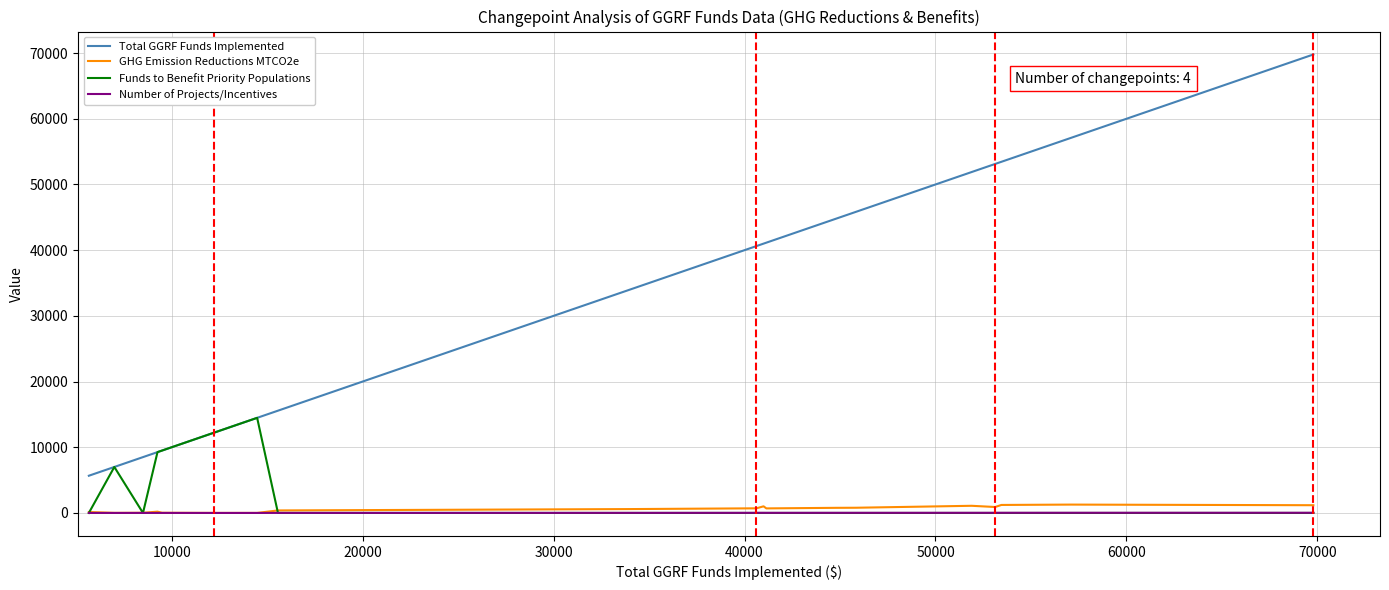

What is the highest value of the Funds to Benefit Priority Populations series?

14478